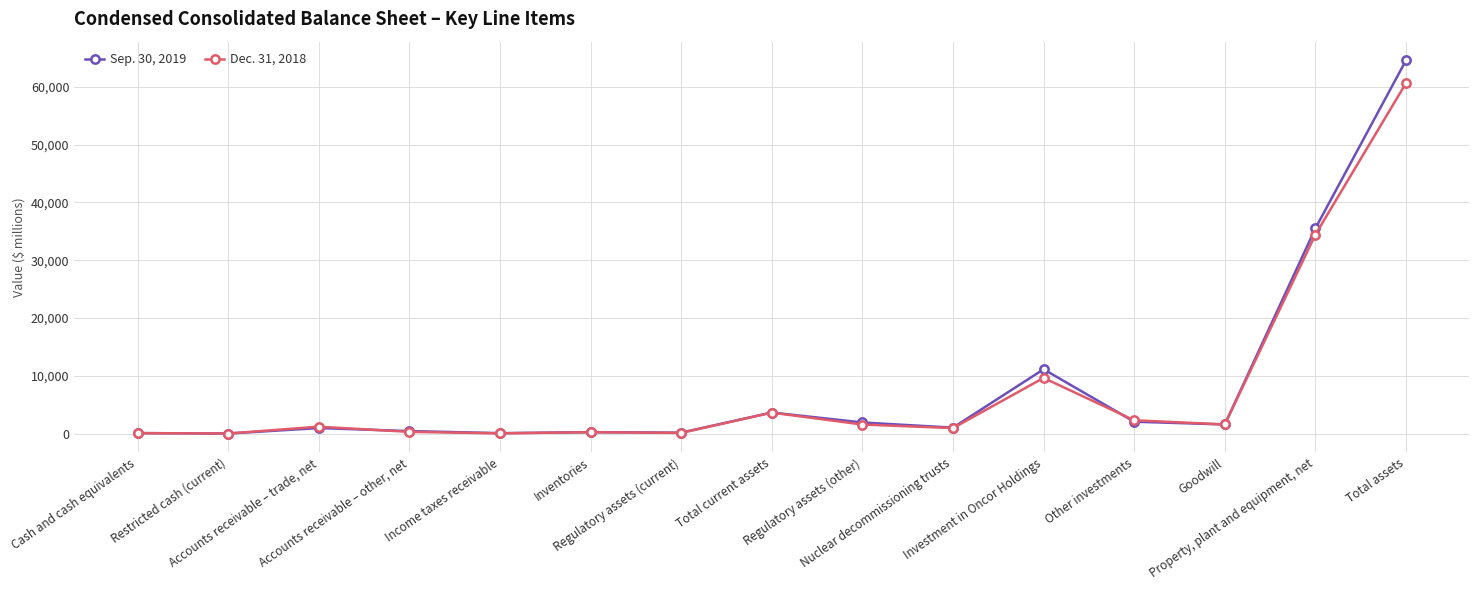

What is the label of the 2nd point from the left?

Restricted cash (current)